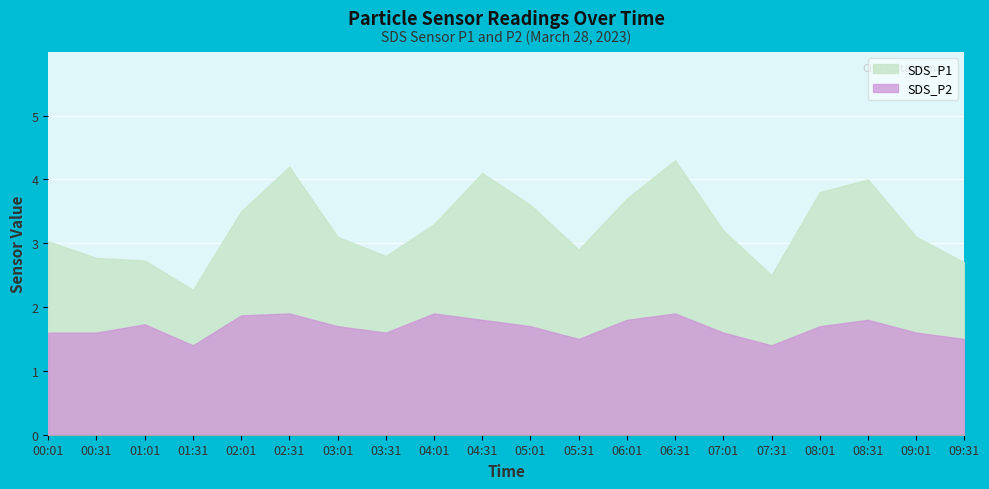

True or false: SDS_P2 and SDS_P1 cross at least once.

False